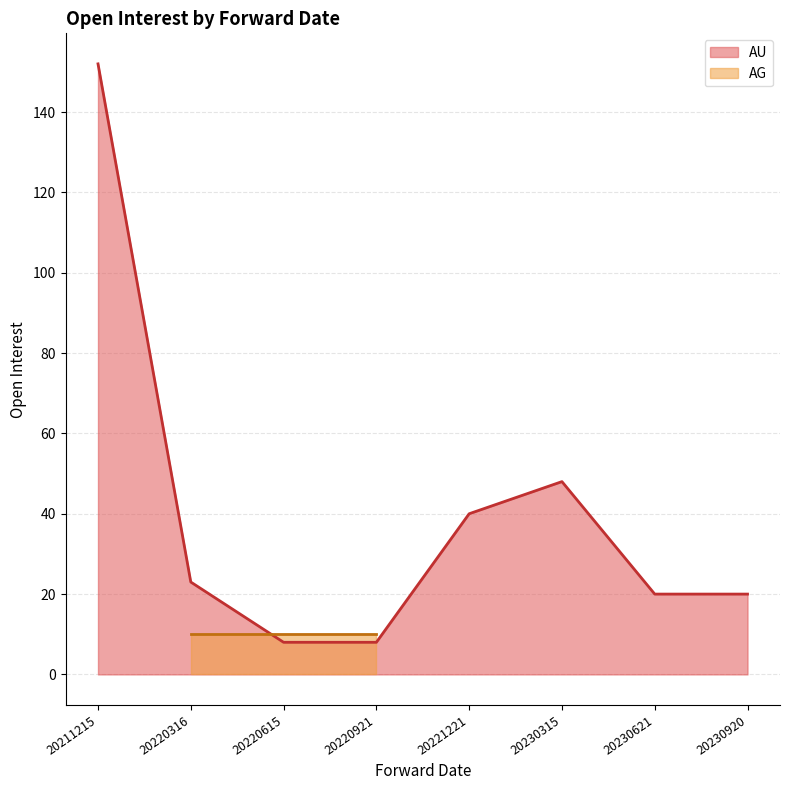

What is the lowest value of the AU series?

8